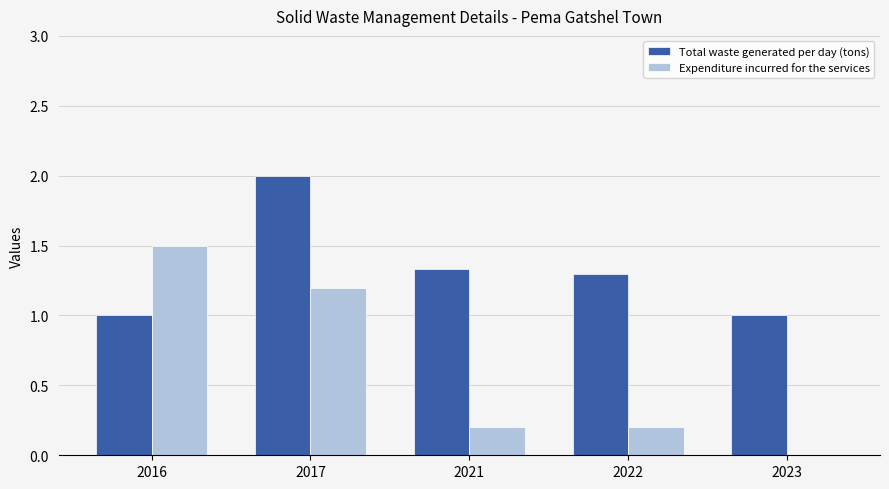

Which label corresponds to the largest value in the chart?

2017